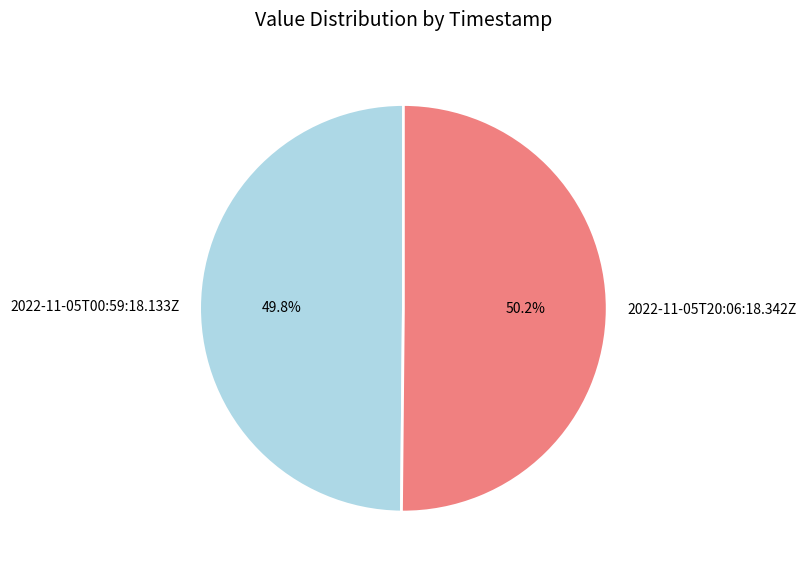

True or false: 2022-11-05T20:06:18.342Z accounts for 50% of the total.

True